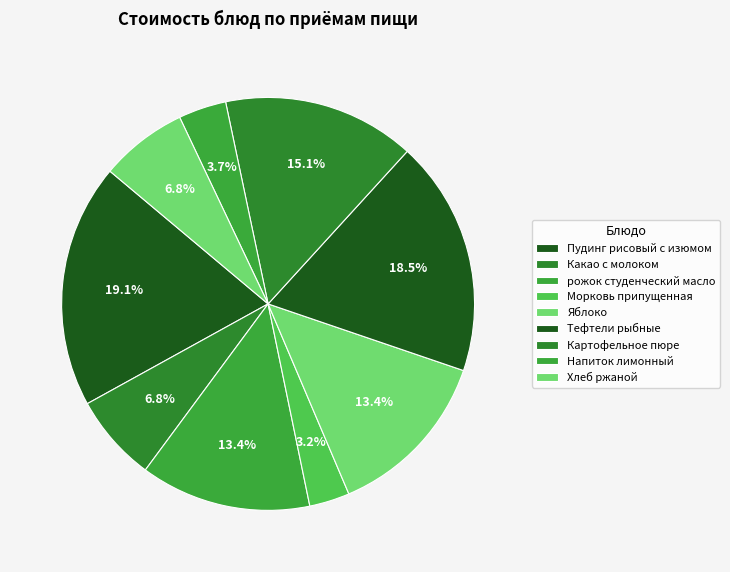

Which slice is the largest?

Пудинг рисовый с изюмом